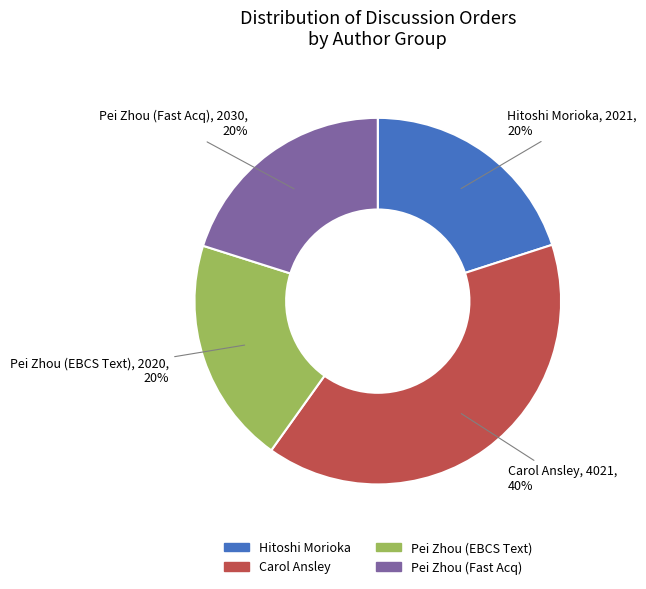

To the nearest percent, what is the difference between the largest and smallest slice percentages?

20%